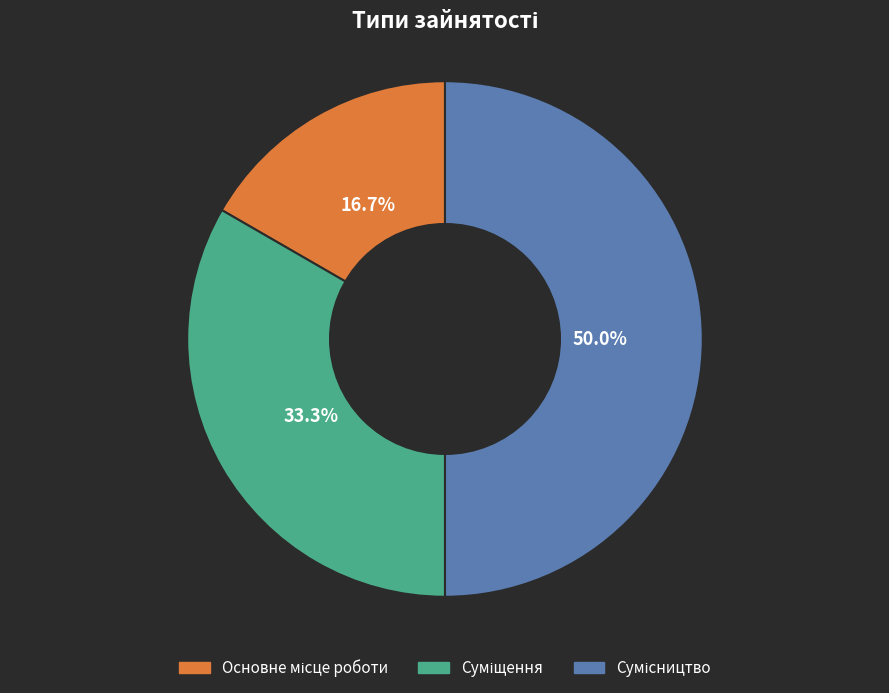

Which slice is the smallest?

Основне місце роботи